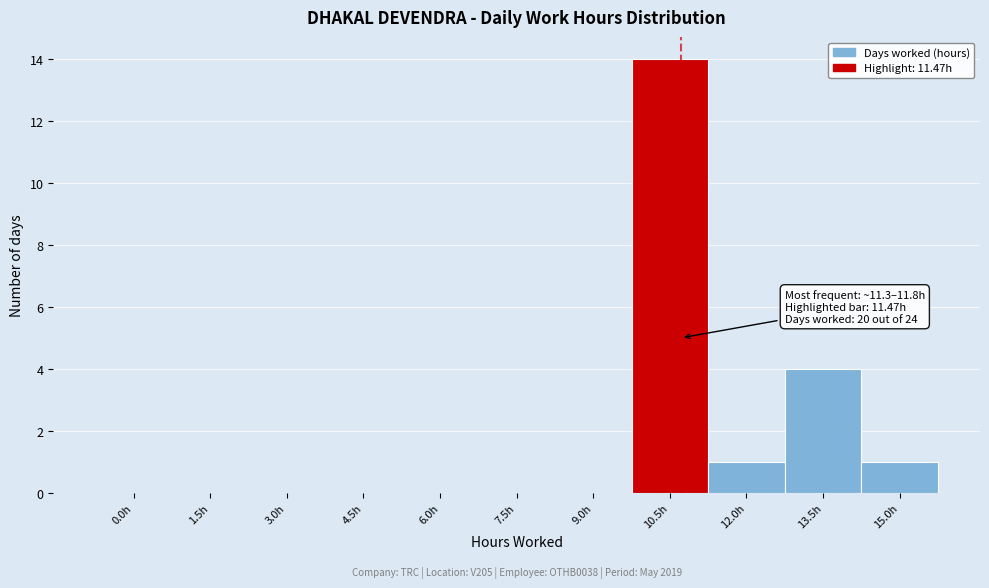

Reading right to left, list all the values displayed in this chart.

15.0h=1	13.5h=4	12.0h=1	10.5h=14	9.0h=0	7.5h=0	6.0h=0	4.5h=0	3.0h=0	1.5h=0	0.0h=0